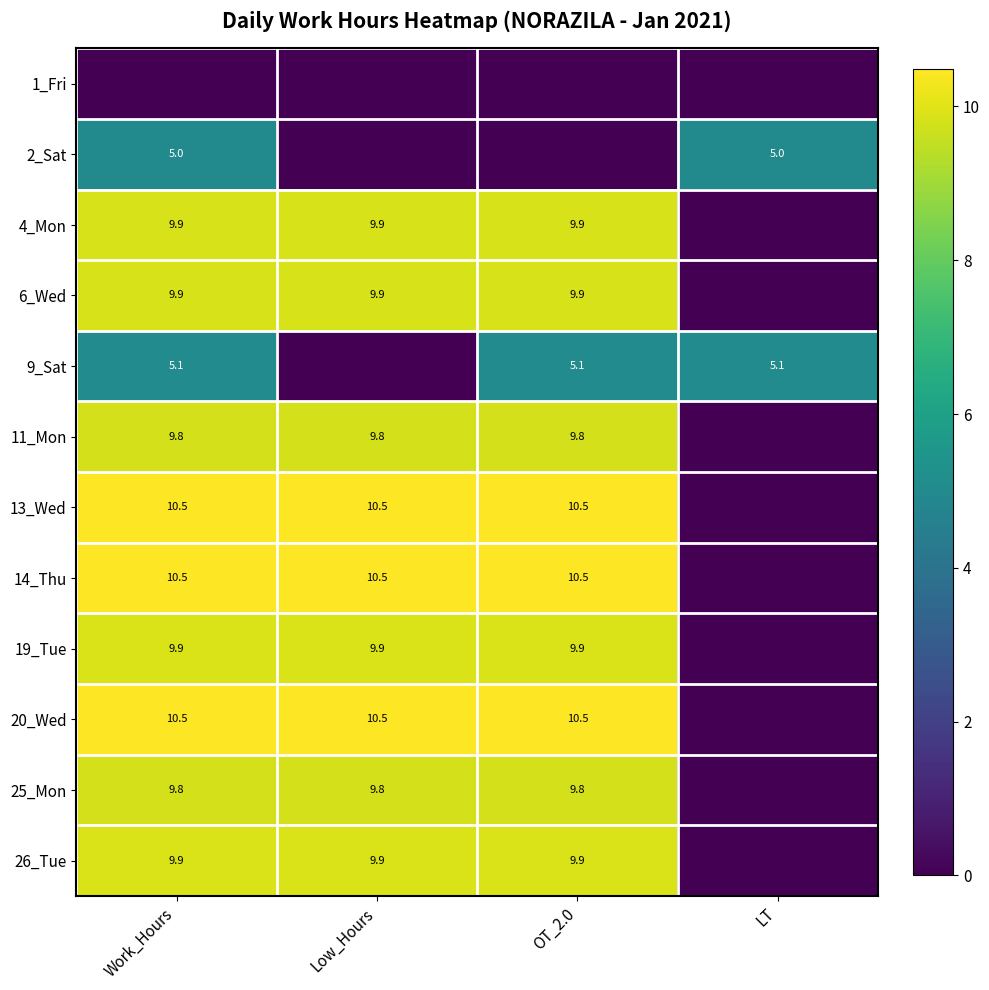

True or false: 26_Tue has a value of 9.9 at Work_Hours.

True